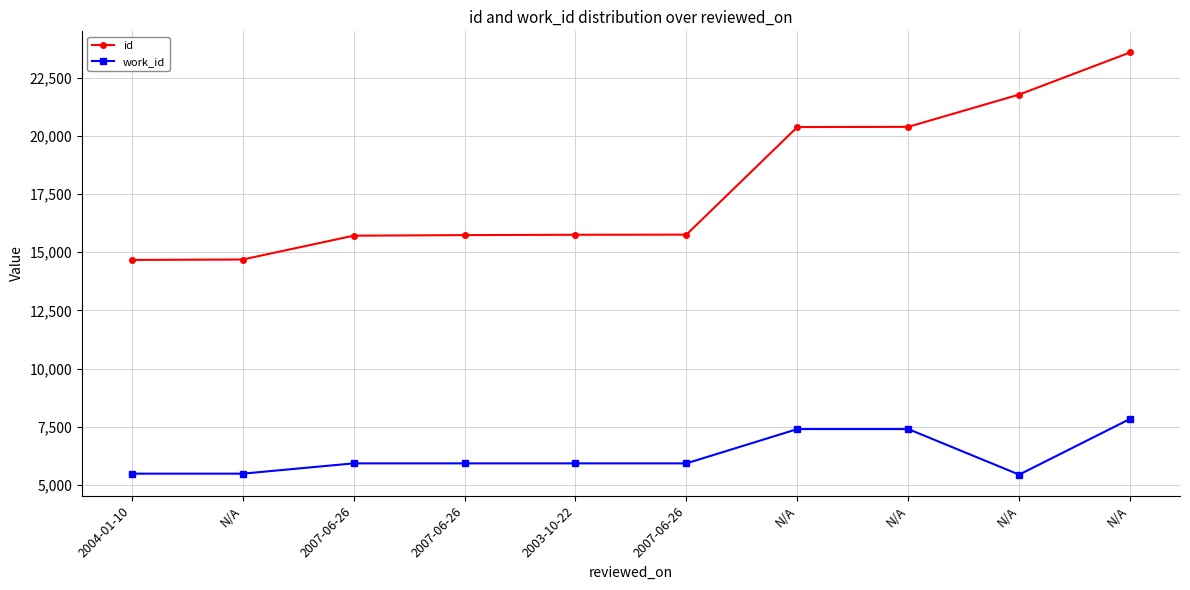

List the series in order of their overall mean, highest first.

id, work_id